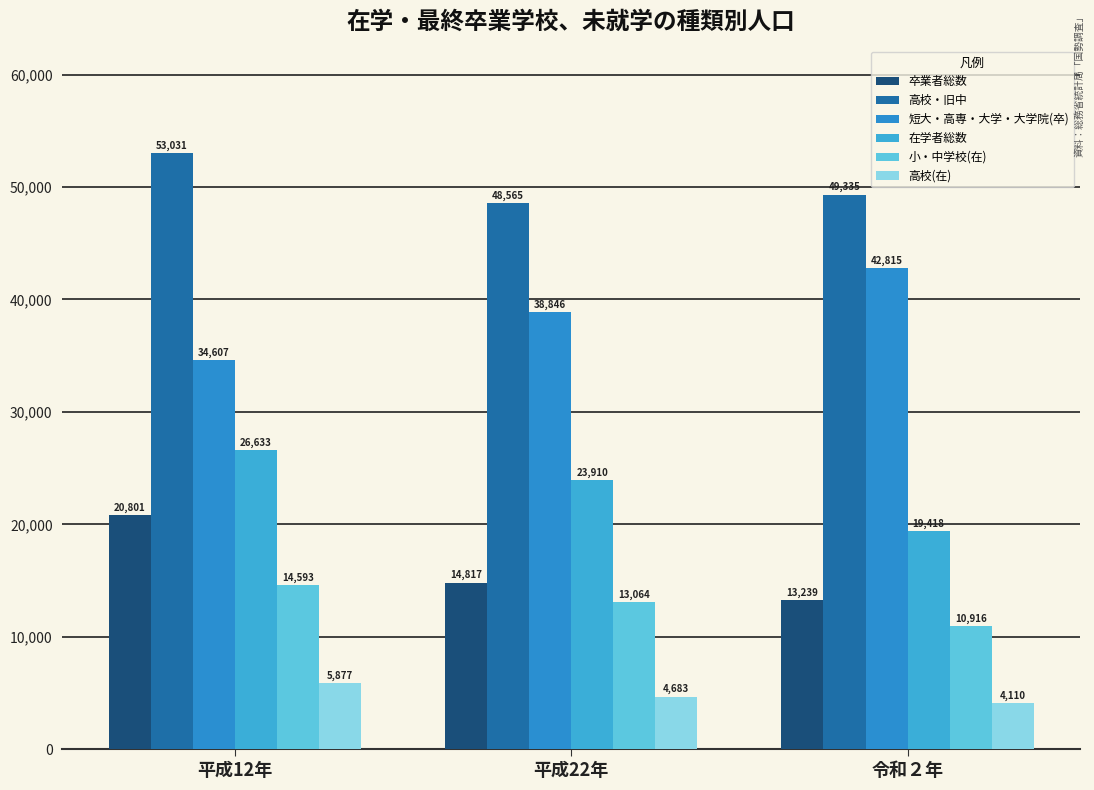

What is the spread (max minus min) of values at 平成22年?

43882